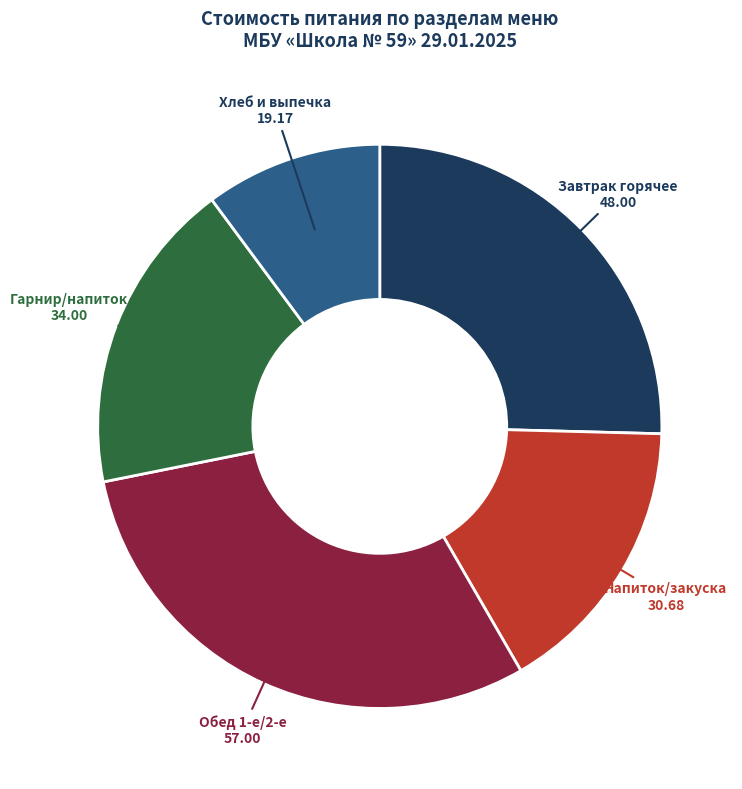

Count the number of slices in the pie.

5